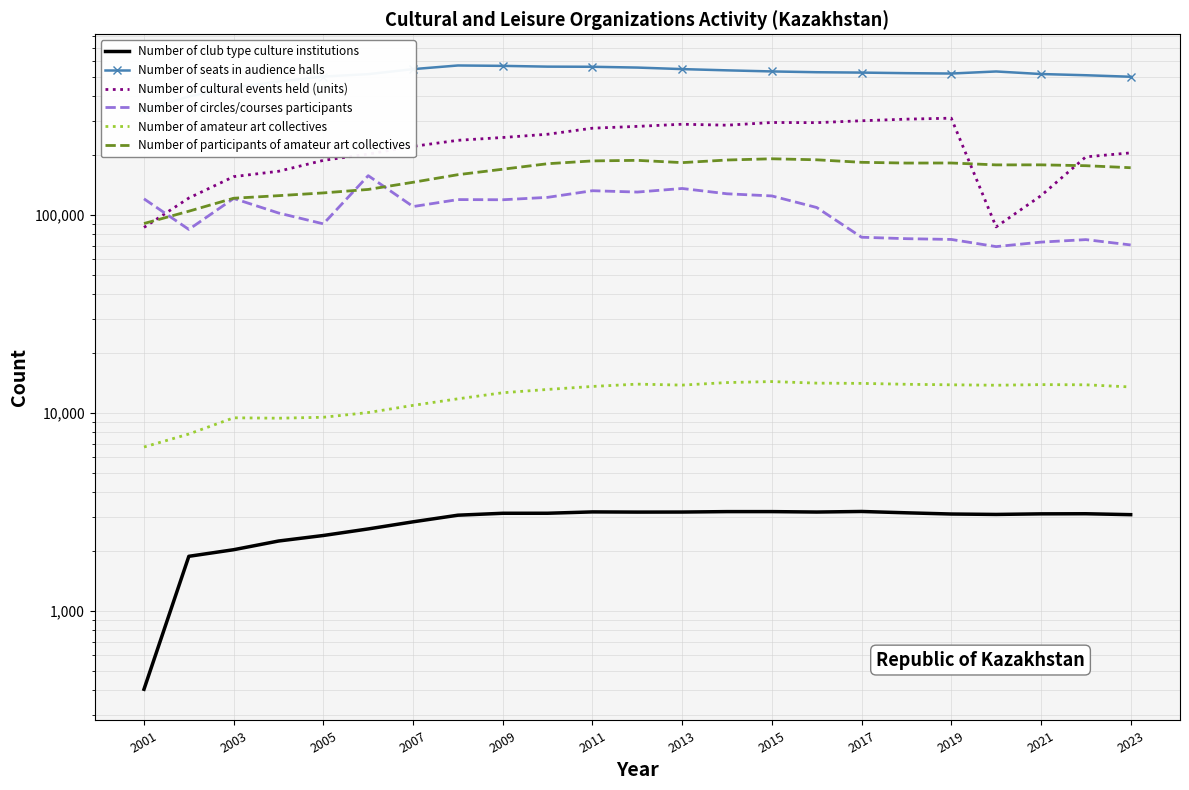

What is the greatest value displayed?

569007